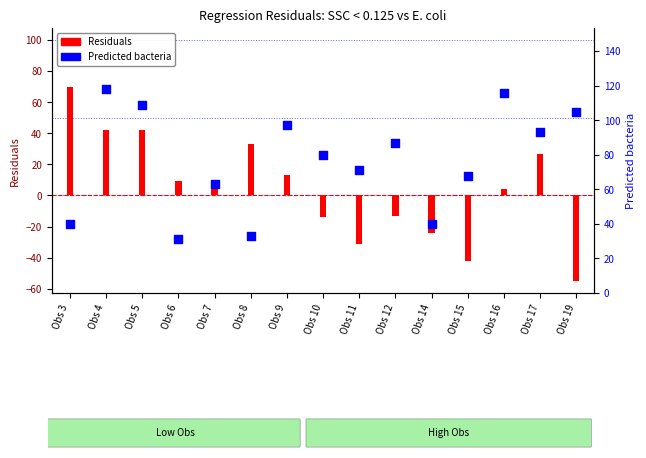

Which series contains the highest Y value?

Predicted bacteria